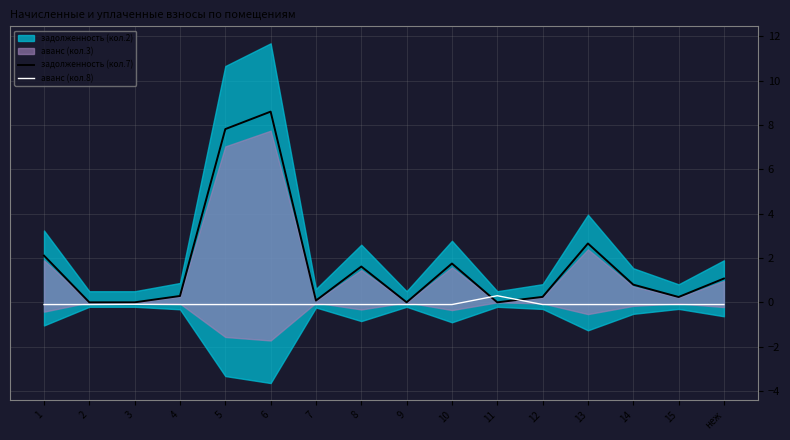

How many times do аванс (кол.8) and задолженность (кол.7) cross each other?

2